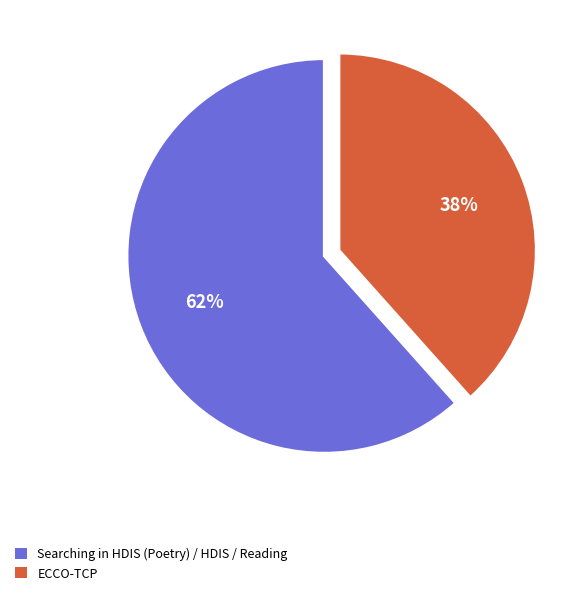

Is there any slice that represents more than half of the pie?

Yes